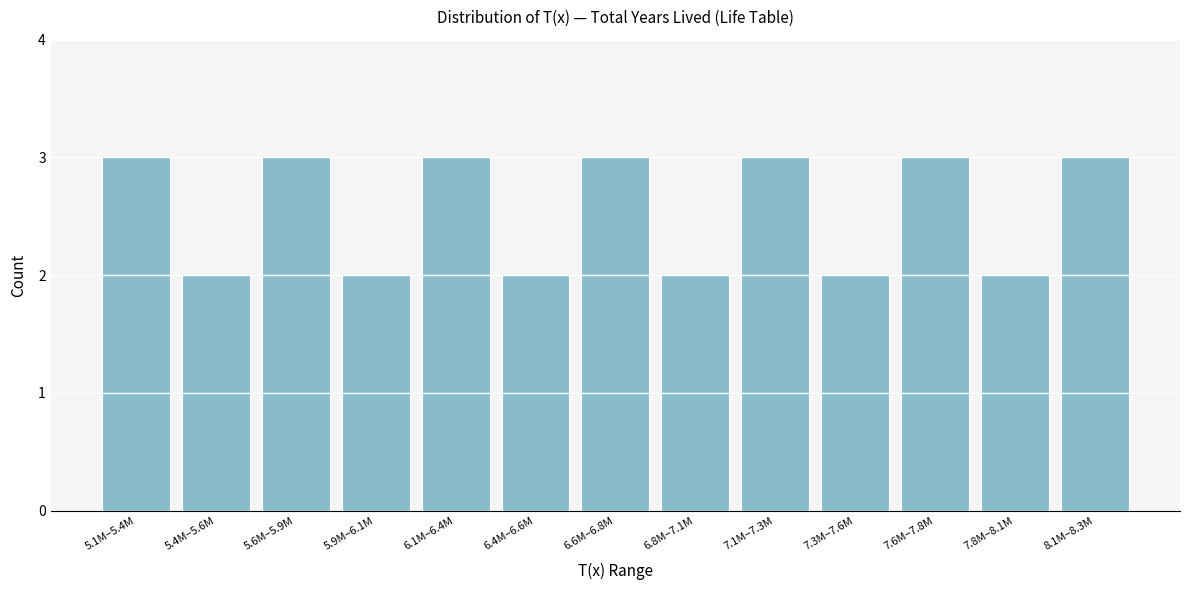

Reading left to right, what are all the values shown in this chart?

3	2	3	2	3	2	3	2	3	2	3	2	3